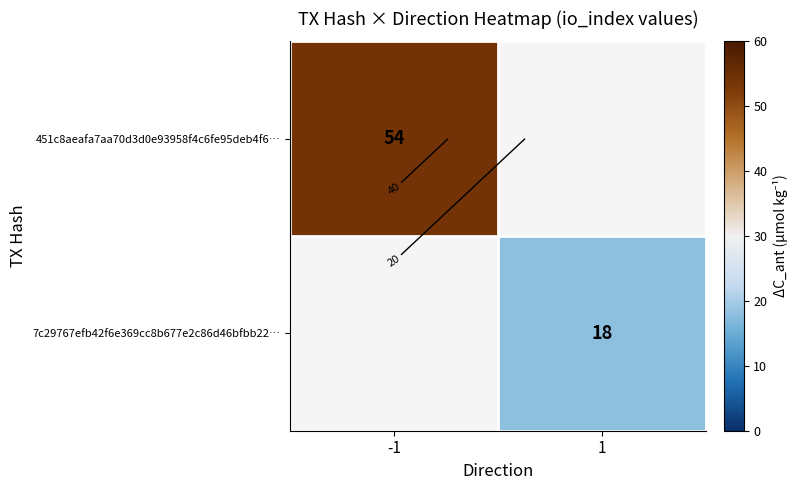

Count the number of data series in this chart.

2